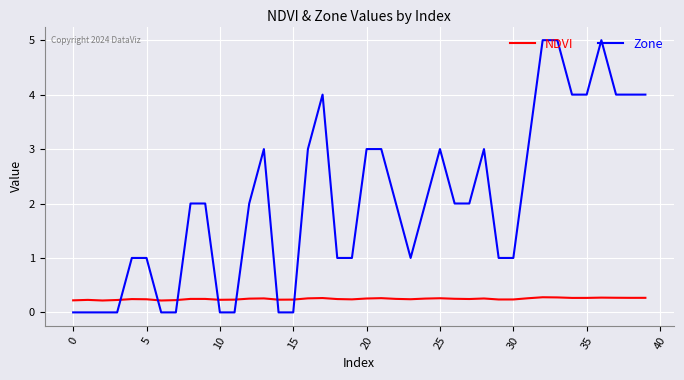

What is the greatest value displayed?

5.0